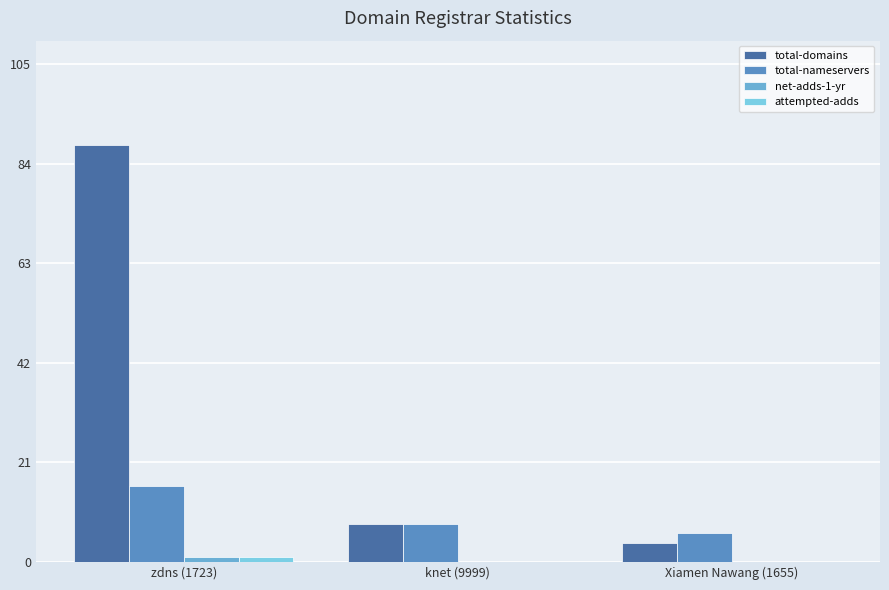

Are the bars horizontal?

No